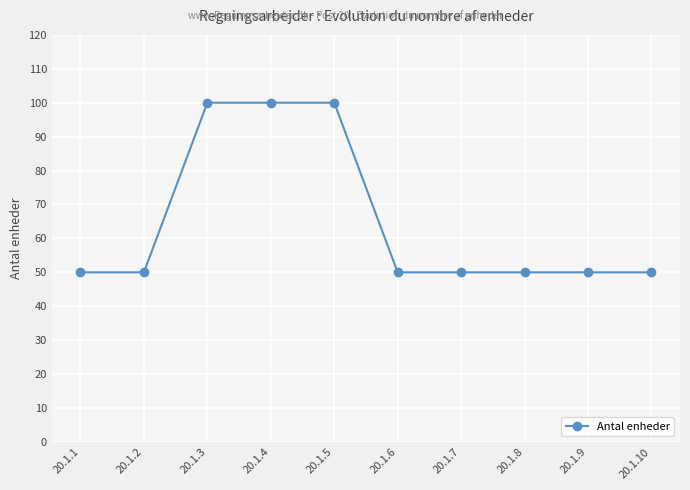

What is the greatest value displayed?

100